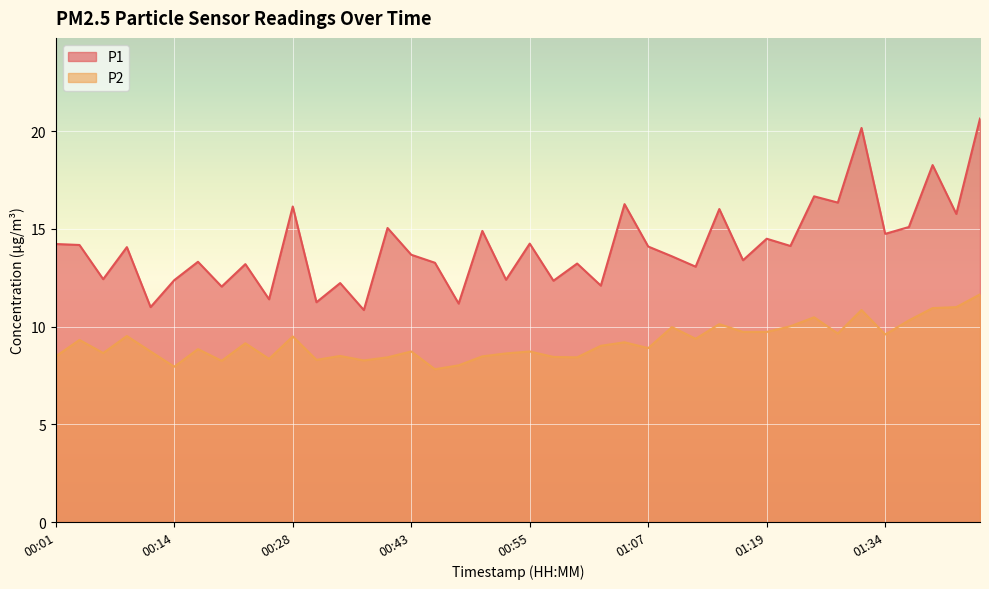

Reading left to right, extract all data points from this chart.

P1: 00:01=14.2	00:04=14.2	00:06=12.4	00:09=14.1	00:11=11.0	00:14=12.4	00:16=13.3	00:18=12.1	00:21=13.2	00:26=11.4	00:28=16.1	00:33=11.2	00:35=12.2	00:38=10.8	00:40=15.1	00:43=13.7	00:45=13.3	00:48=11.2	00:50=14.9	00:53=12.4	00:55=14.2	00:57=12.3	01:00=13.2	01:02=12.1	01:05=16.3	01:07=14.1	01:10=13.6	01:12=13.1	01:14=16.0	01:17=13.4	01:19=14.5	01:22=14.1	01:24=16.7	01:29=16.4	01:32=20.2	01:34=14.8	01:36=15.1	01:41=18.3	01:44=15.8	01:46=20.6
P2: 00:01=8.5	00:04=9.3	00:06=8.7	00:09=9.5	00:11=8.7	00:14=8.0	00:16=8.8	00:18=8.2	00:21=9.2	00:26=8.3	00:28=9.5	00:33=8.3	00:35=8.5	00:38=8.3	00:40=8.4	00:43=8.7	00:45=7.8	00:48=8.0	00:50=8.5	00:53=8.6	00:55=8.7	00:57=8.4	01:00=8.4	01:02=9.0	01:05=9.2	01:07=8.9	01:10=10.0	01:12=9.4	01:14=10.1	01:17=9.7	01:19=9.7	01:22=10.0	01:24=10.5	01:29=9.7	01:32=10.8	01:34=9.6	01:36=10.3	01:41=10.9	01:44=11.0	01:46=11.7